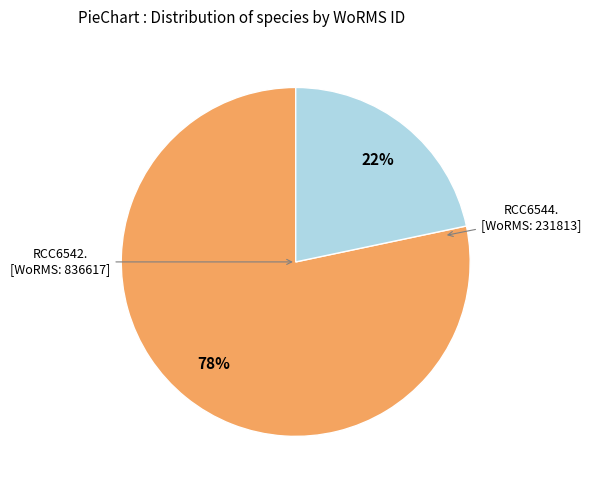

Is there a majority slice in this chart?

Yes